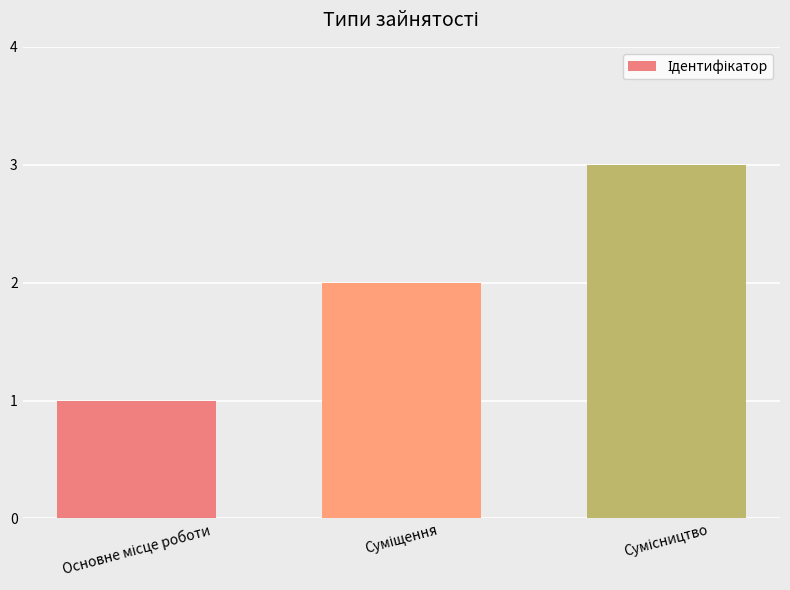

What is the greatest value displayed?

3